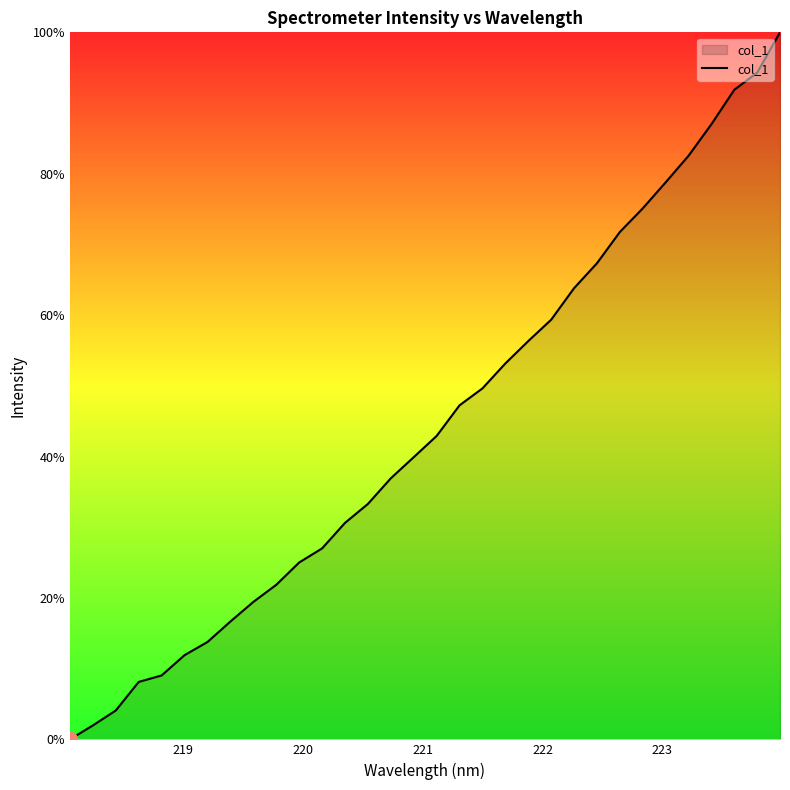

How many positive values are there?

31